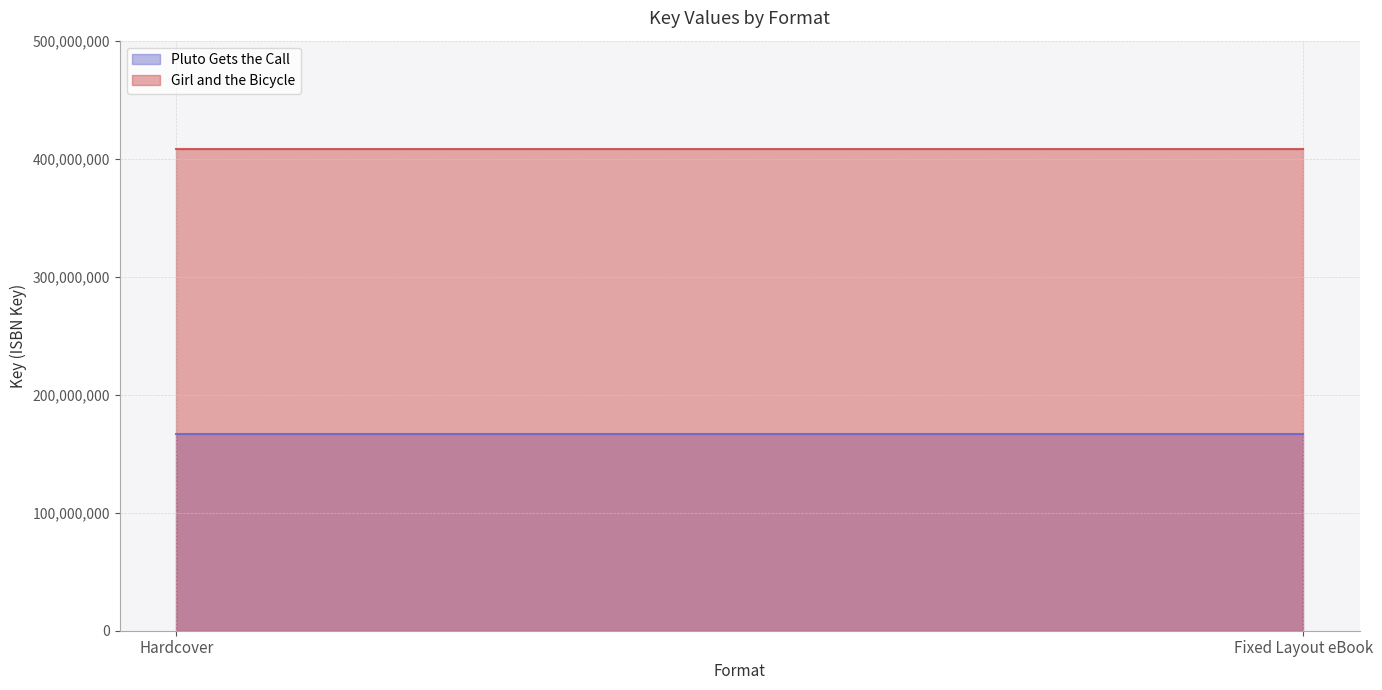

Does the chart display data point markers on the line(s)?

No